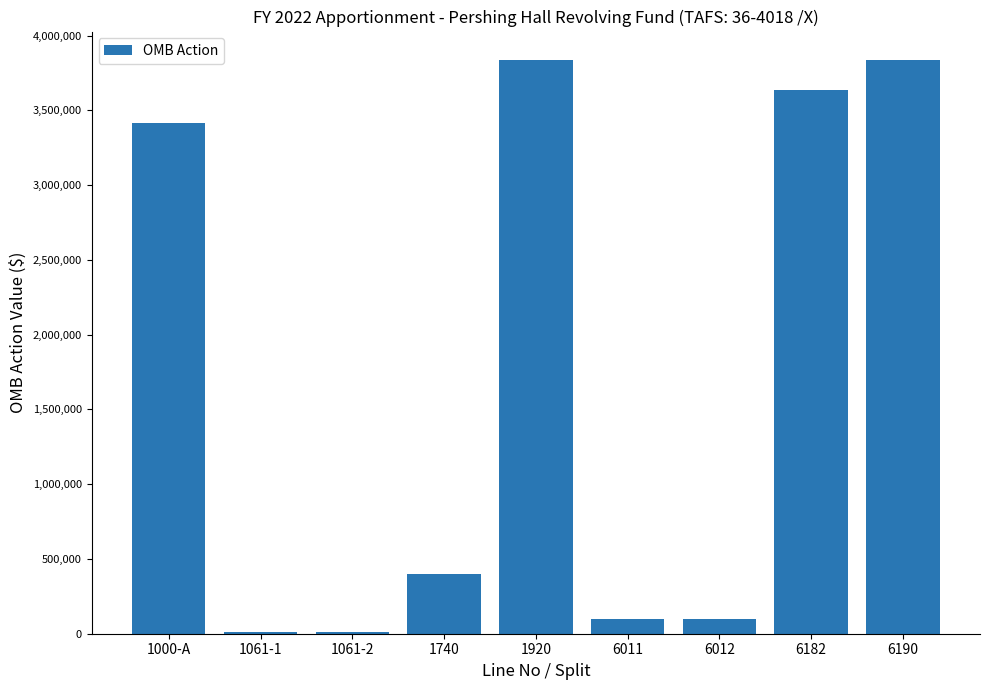

What is the greatest value displayed?

3835033